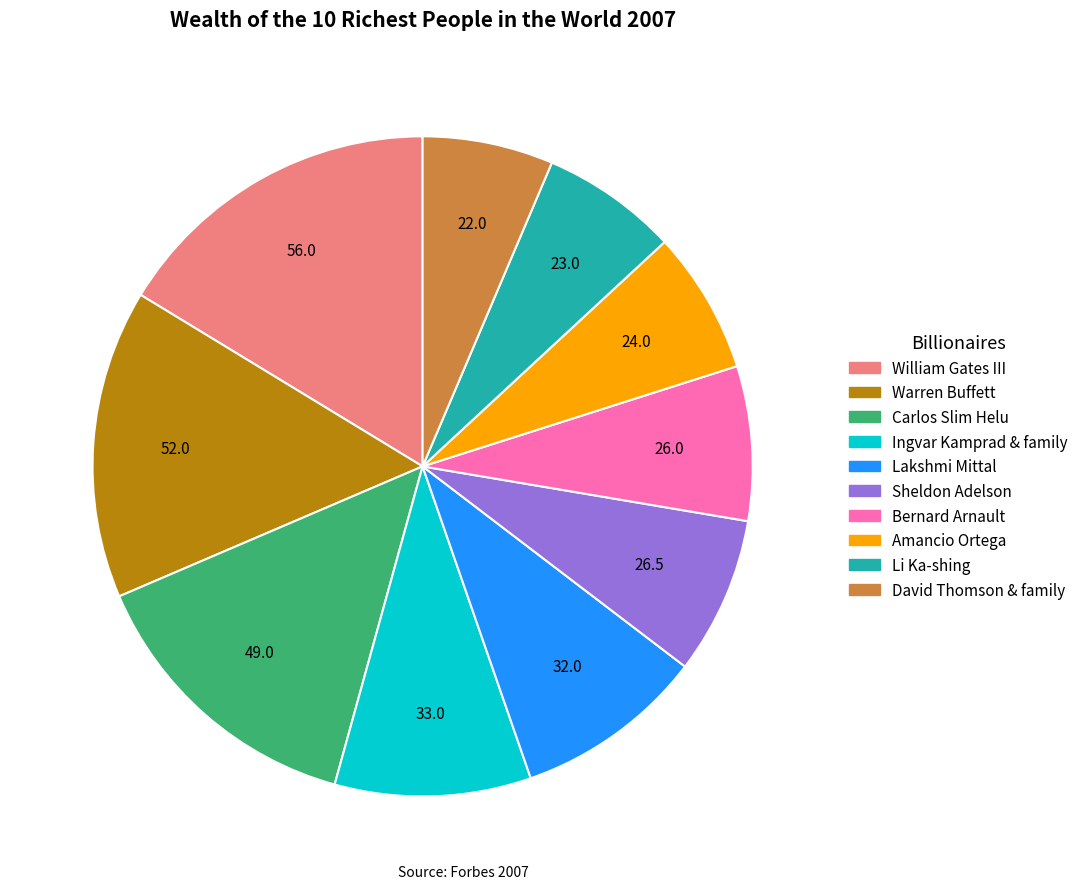

How many slices are in this pie chart?

10